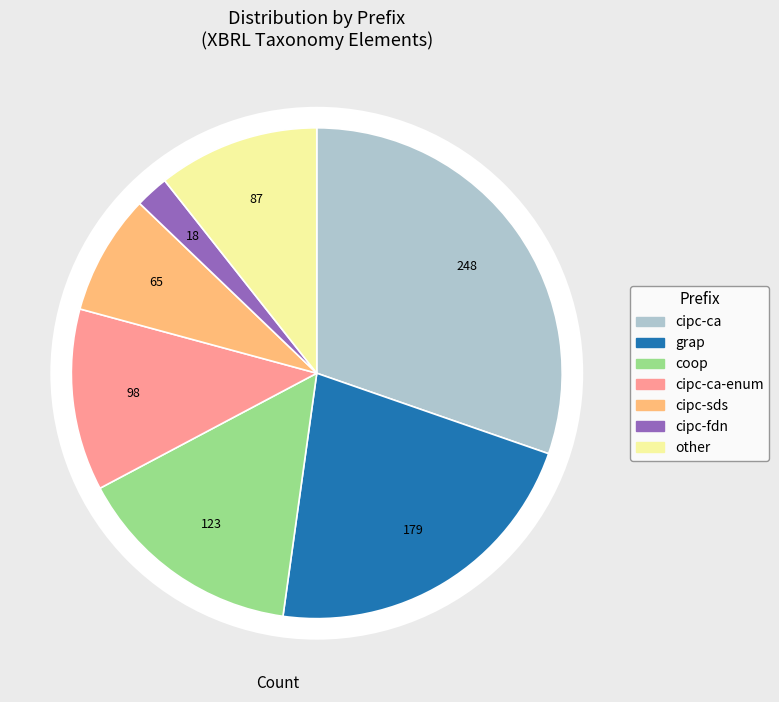

Count the number of slices in the pie.

7